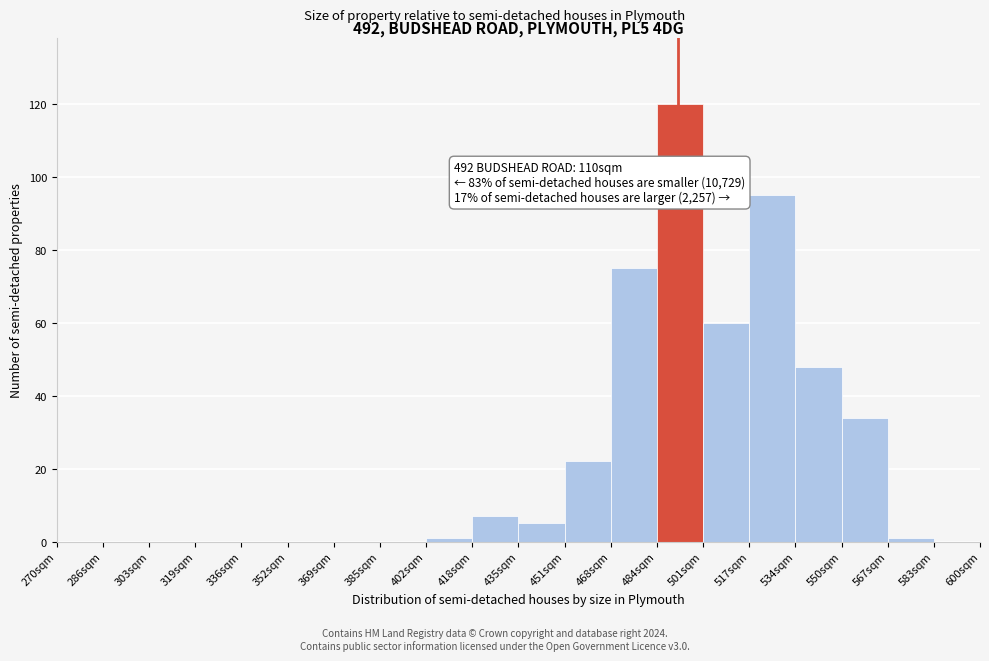

Which range on the x-axis has the tallest bar?

484.5 to 501.0